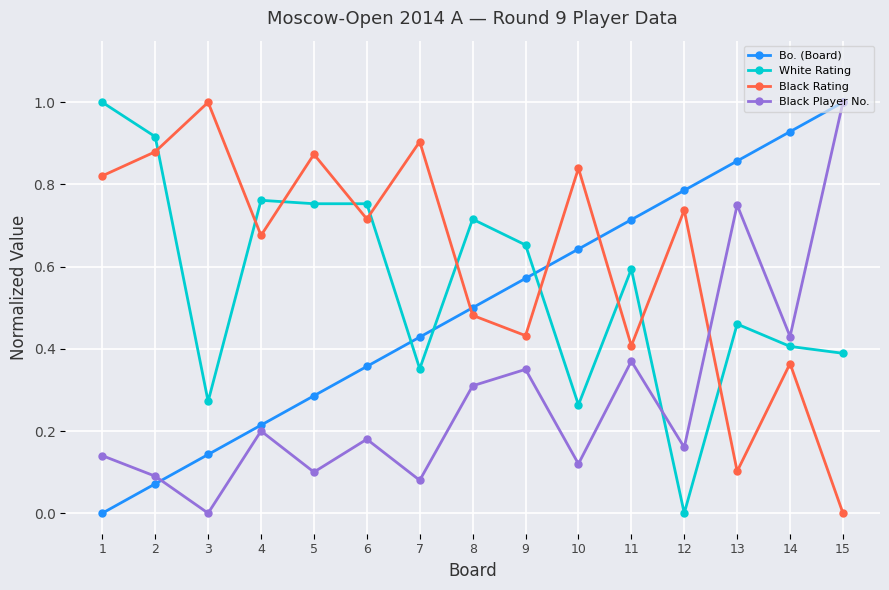

Is the value of Black Player No. at 2 greater than the value of Black Rating at 6?

No